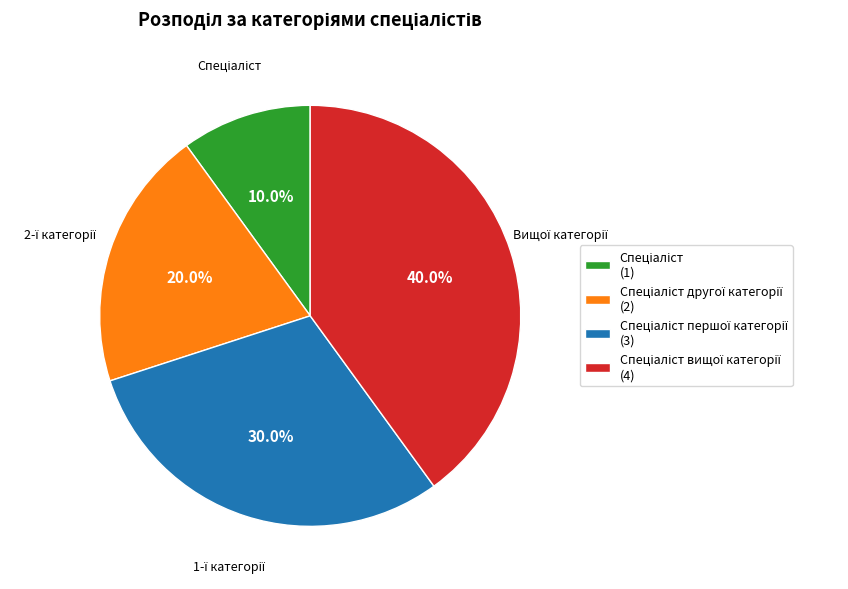

Is there any slice that represents more than half of the pie?

No